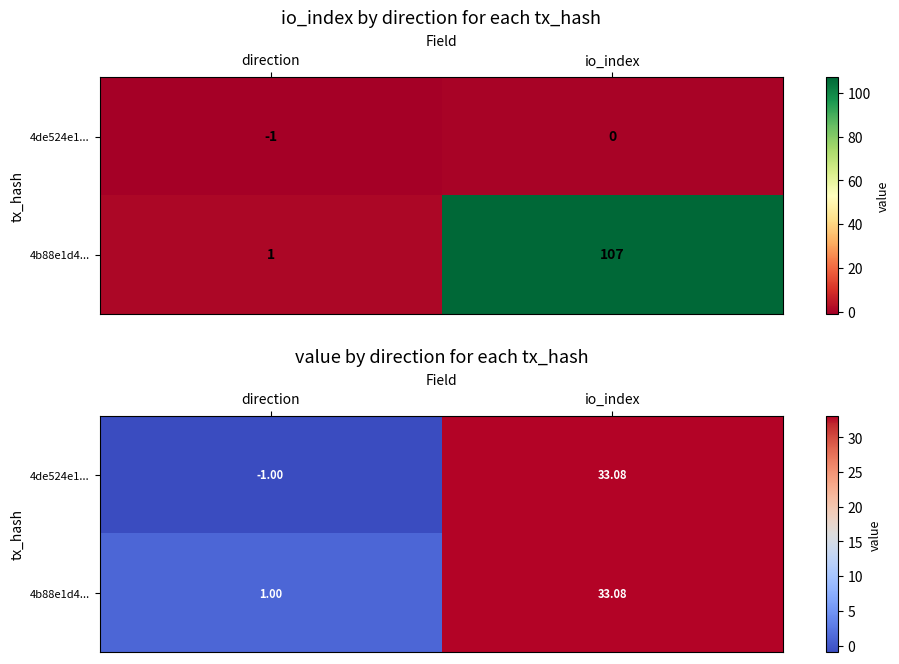

How many negative values does the 4de524e1... series have?

1